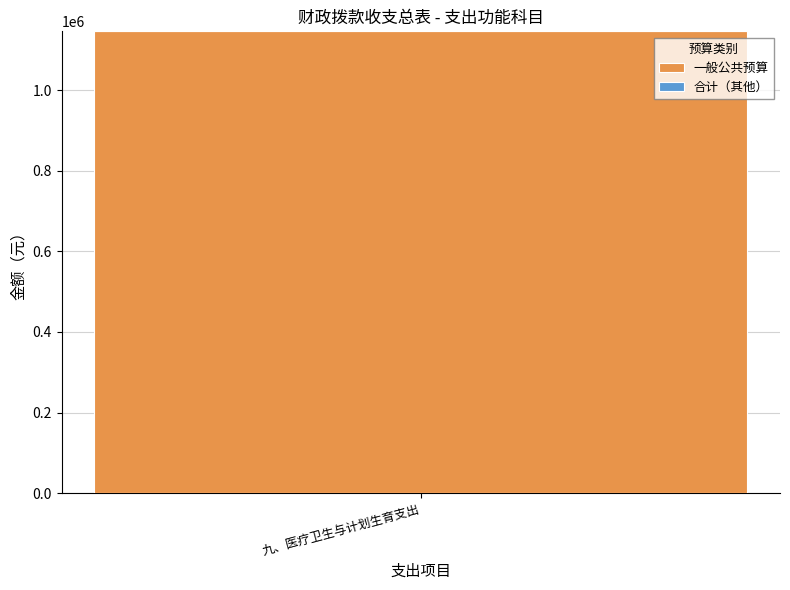

The value of 一般公共预算 at 六、科学技术支出 is -711977. True or false?

False